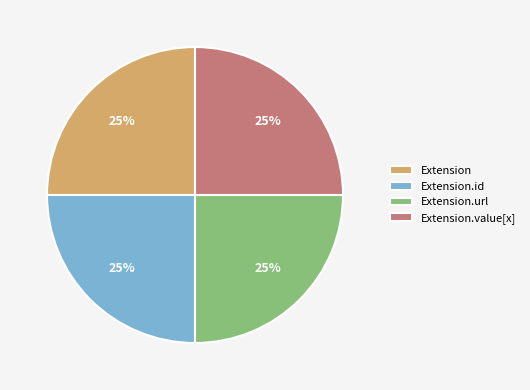

What percentage is the Extension.url slice, to the nearest percent?

25%